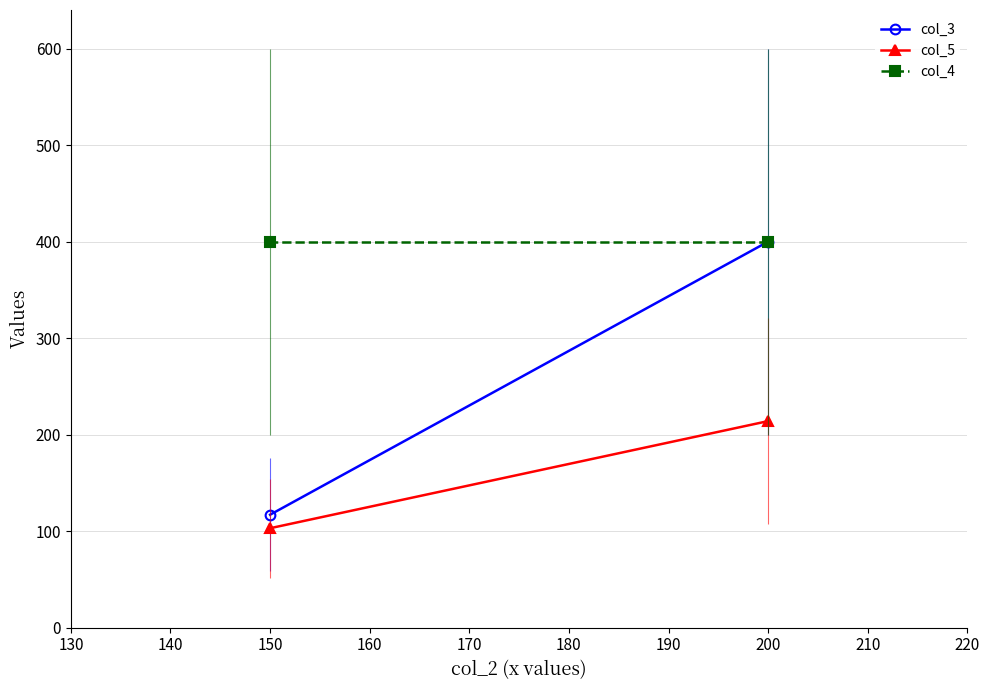

At how many categories does at least one series exceed 325?

2